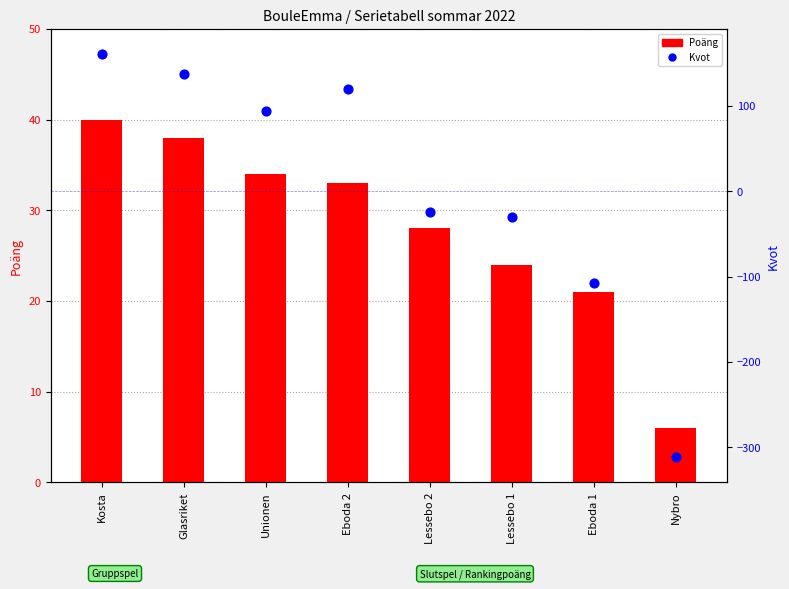

Which series has the largest Y range (max minus min)?

Kvot